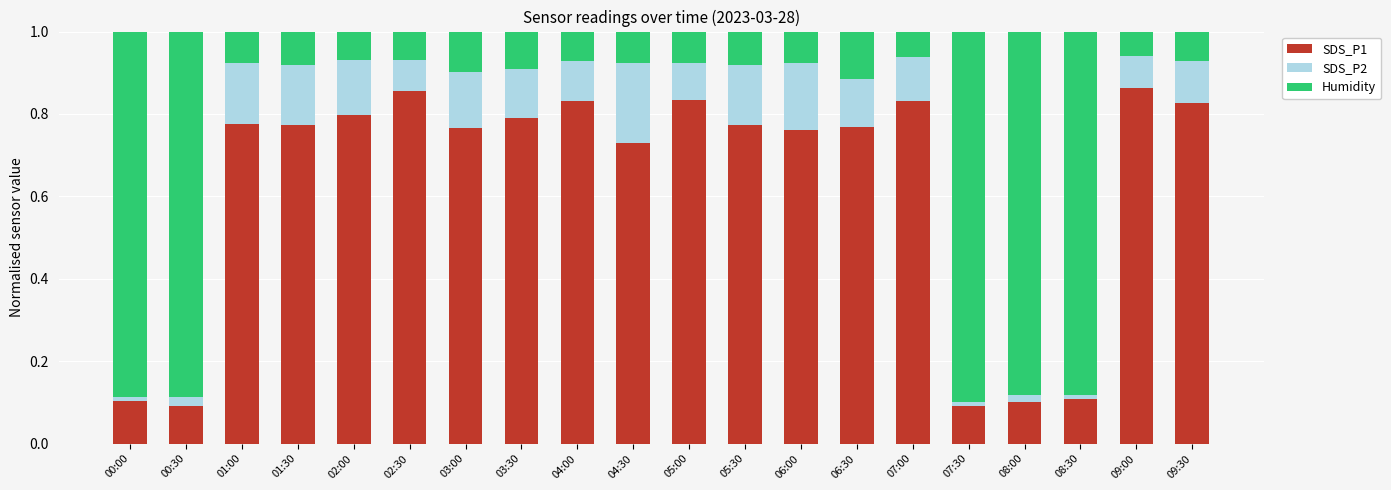

What is the sum of the SDS_P1 values at 05:00 and 01:00?

1.6